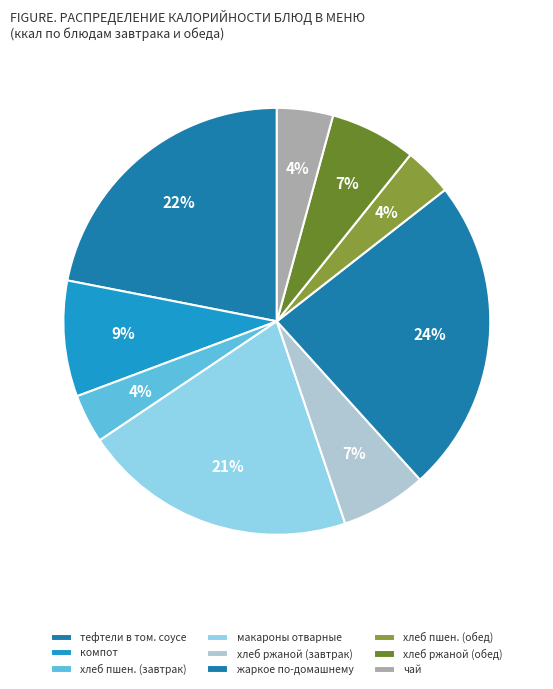

Count the number of slices in the pie.

9